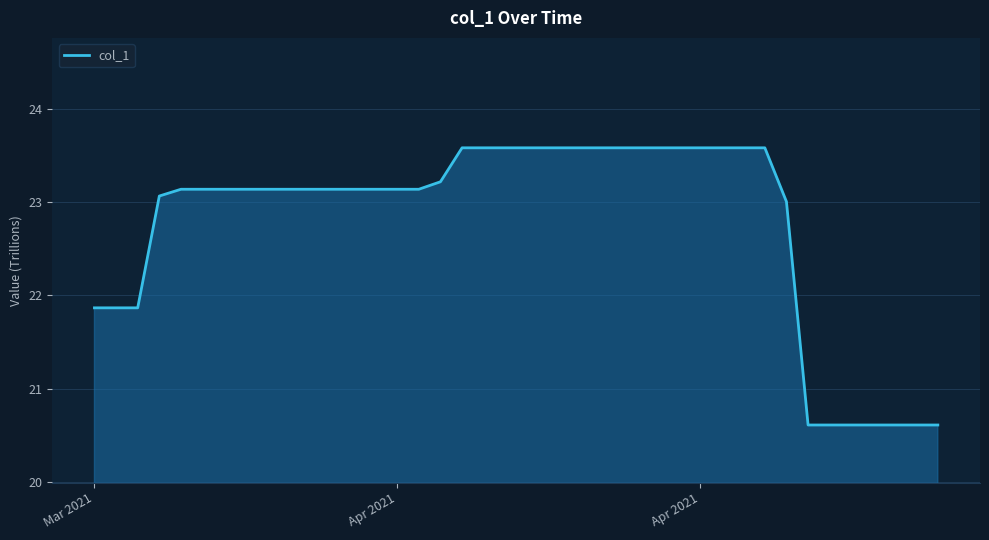

How many lines are shown in the chart?

1